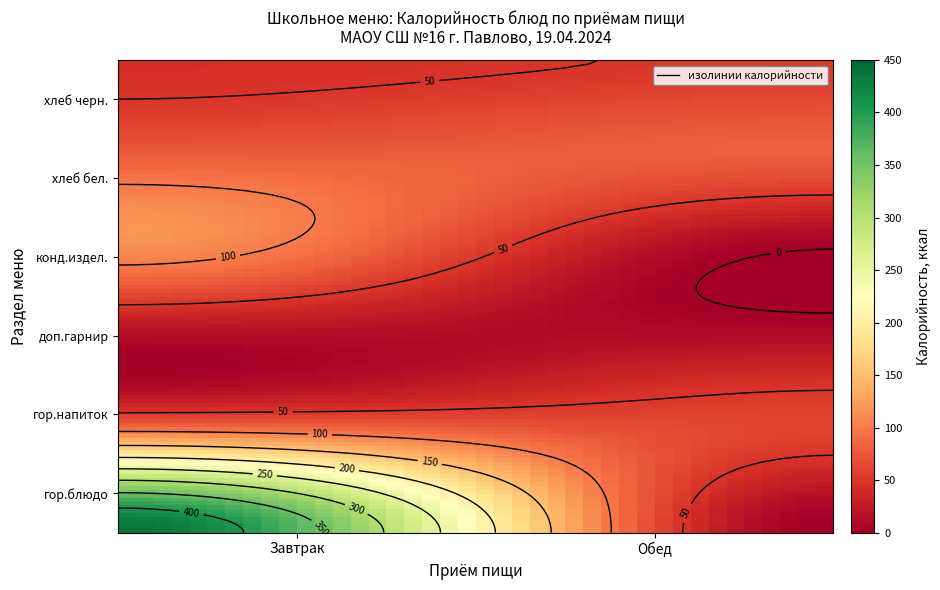

The value of Обед at хлеб черн. is 32.8. True or false?

False